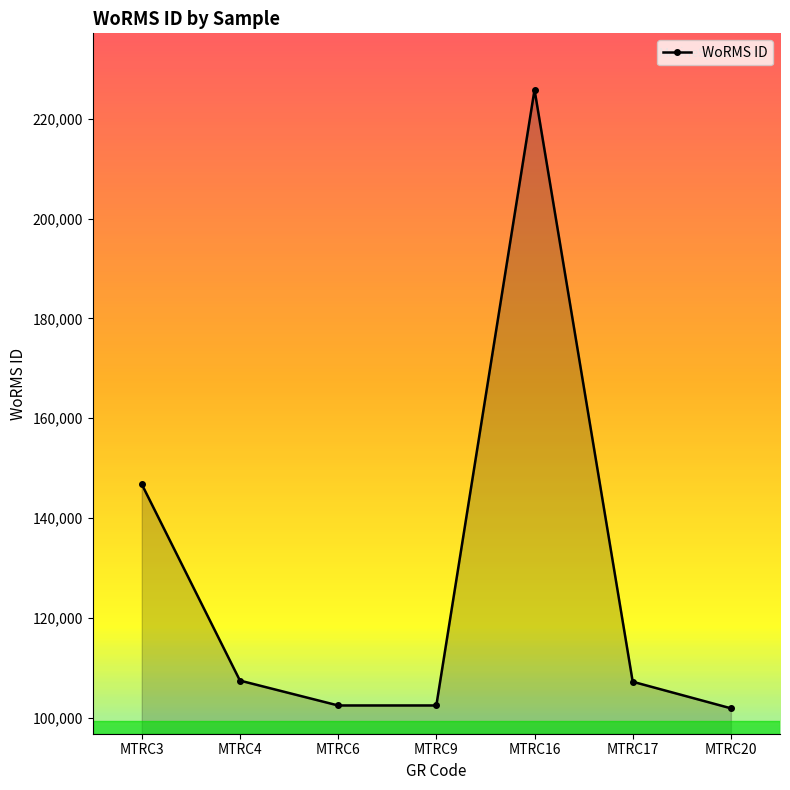

What is the value of the 3rd point from the left?

102433